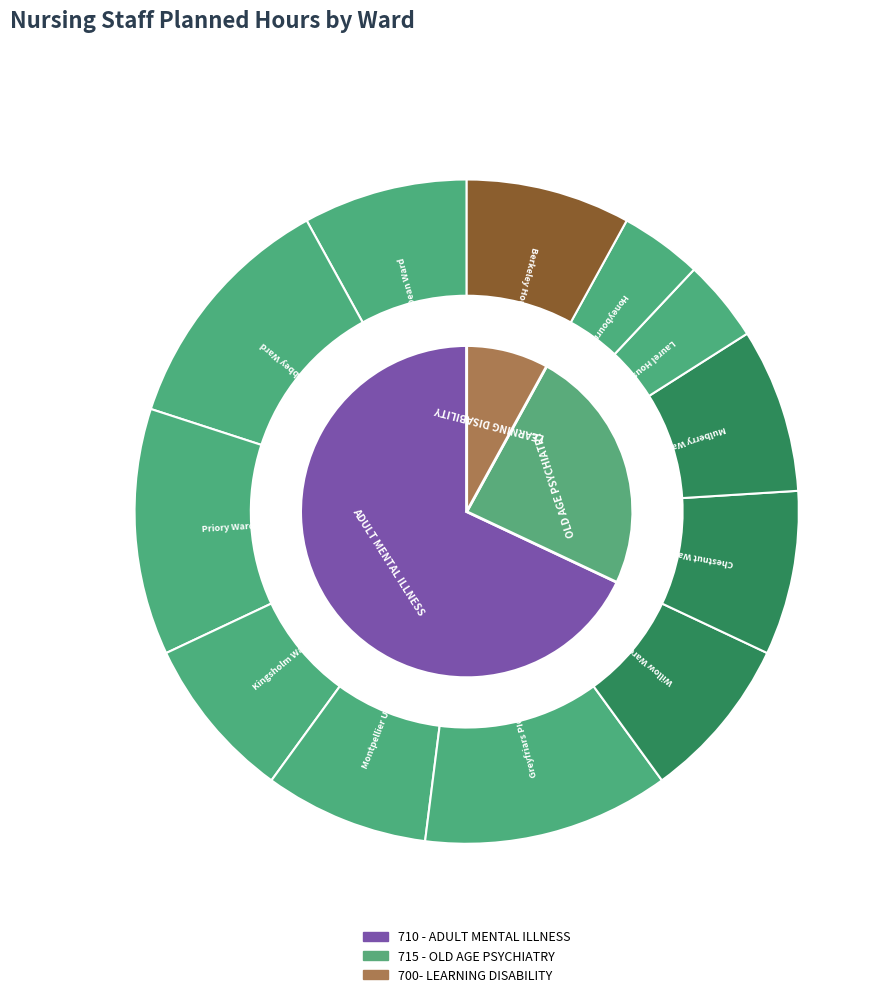

What portion of the pie excludes WL- Abbey Ward?

88.0%